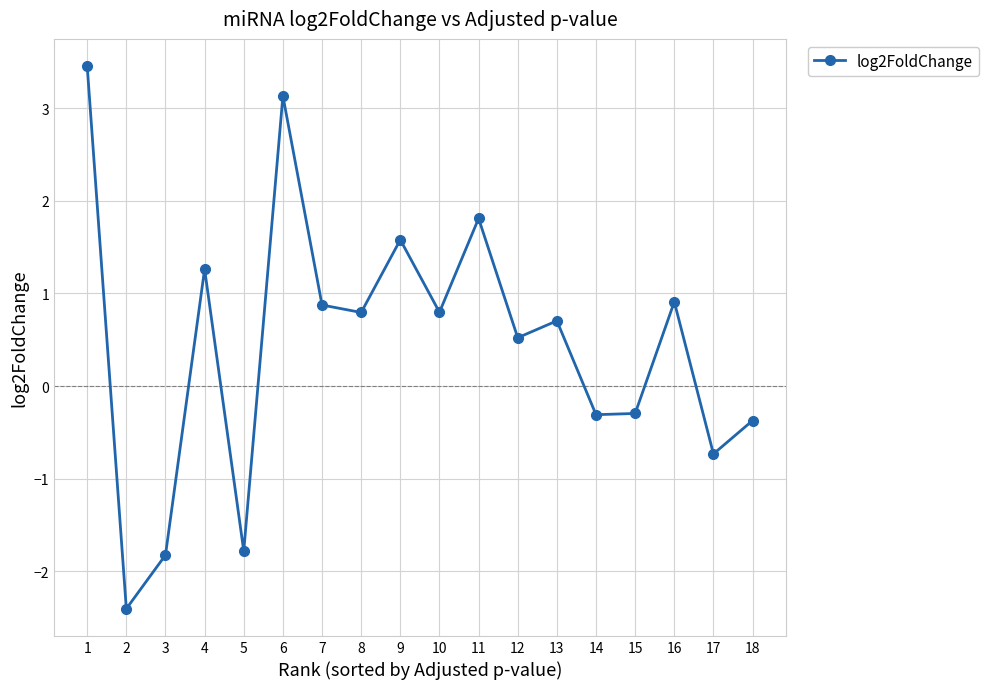

How many values exceed 0?

11